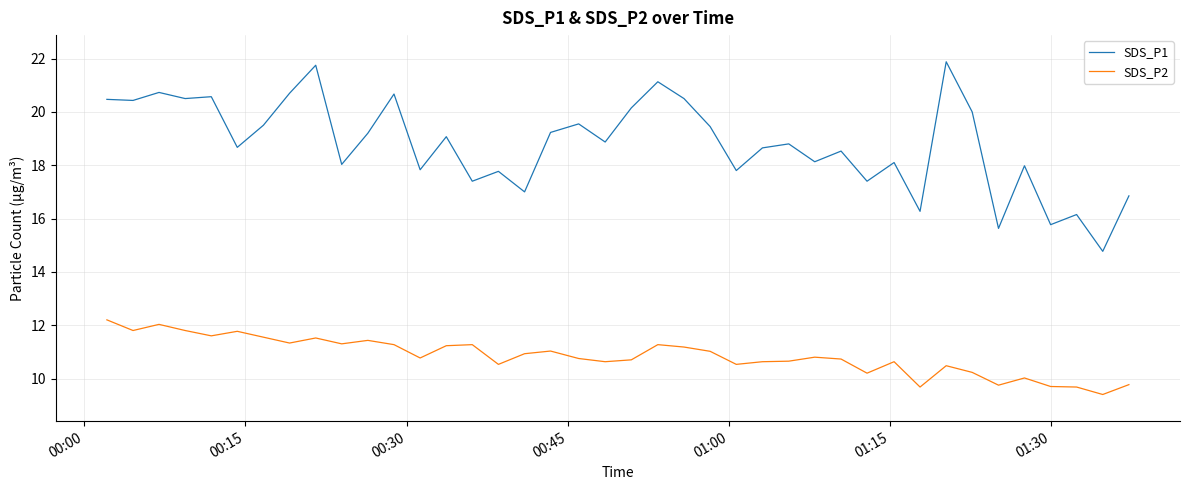

True or false: SDS_P2 and SDS_P1 cross at least once.

False